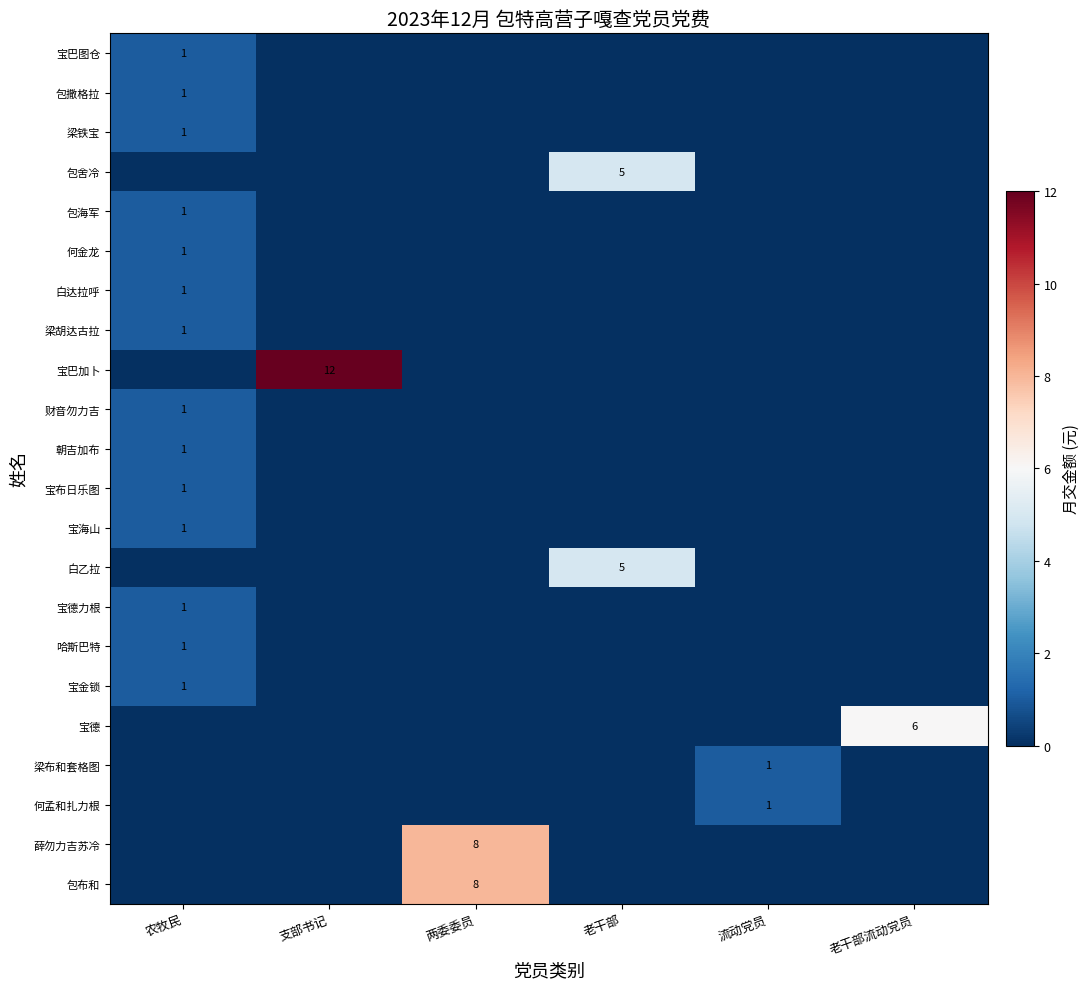

Which category has the lowest value in the 薛勿力吉苏冷 series?

农牧民